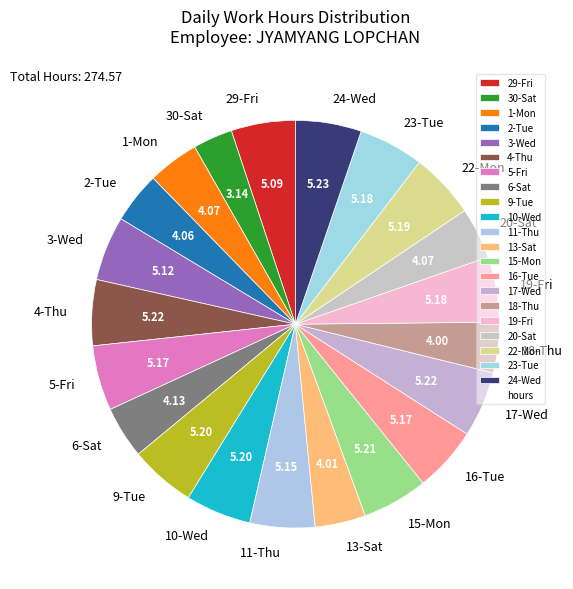

What is the ratio of the value at 19-Fri to the value at 9-Tue?

1.0